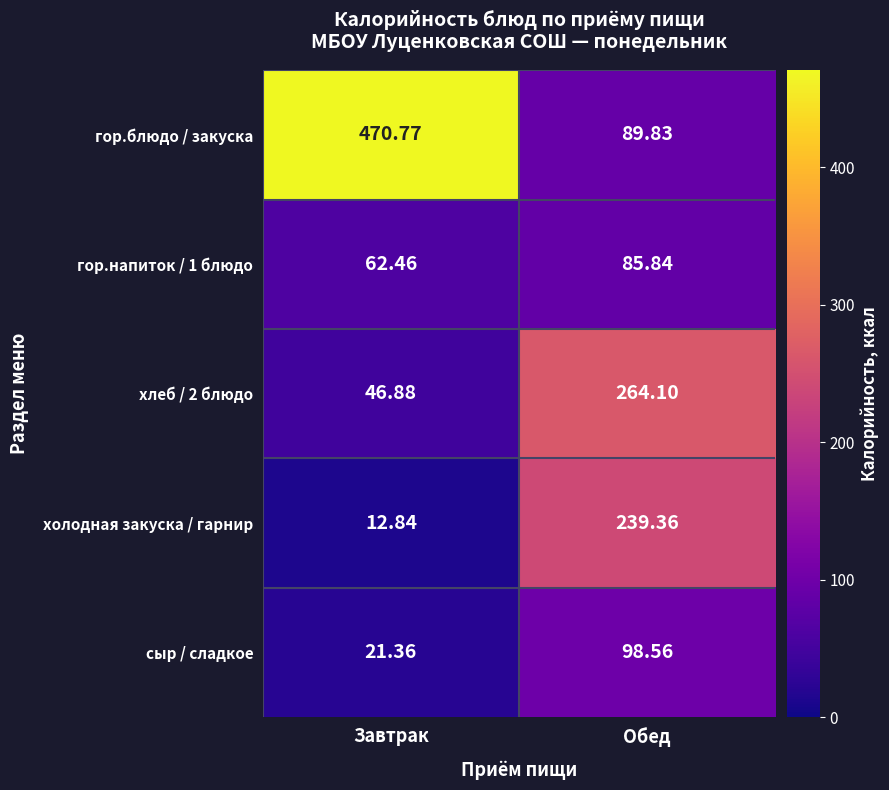

Which series changed the most between Завтрак and Обед?

гор.блюдо / закуска